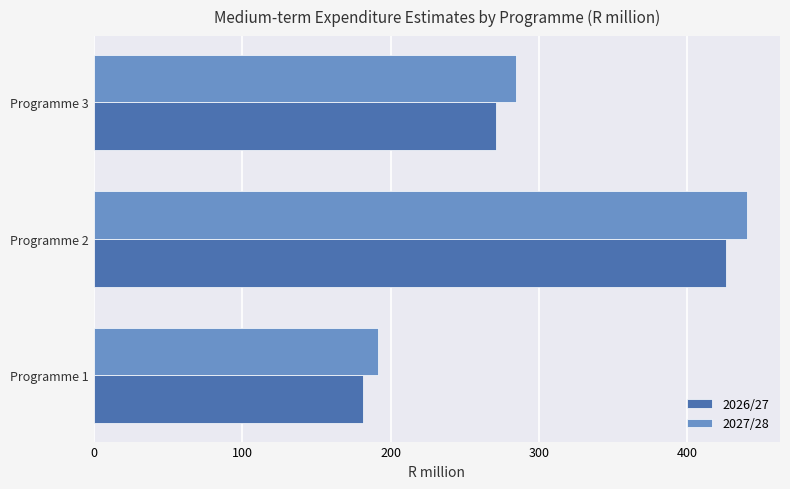

What is the total value across all series at Programme 1?

373.0